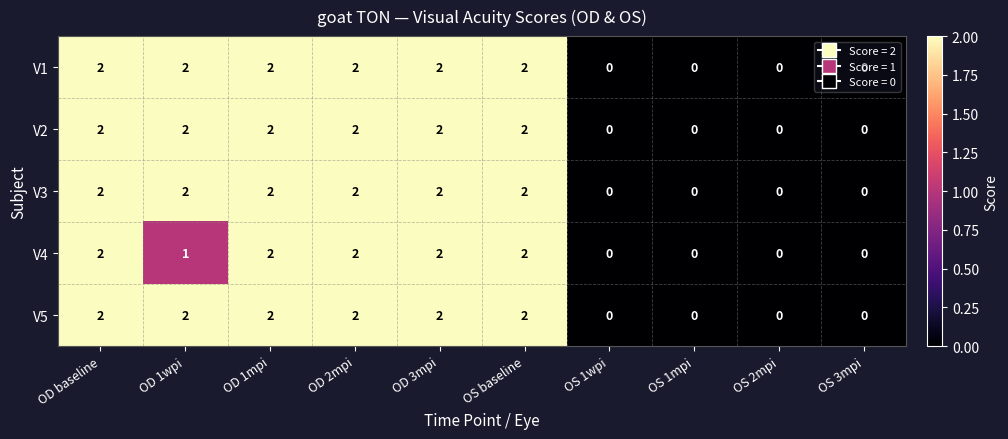

How many V4 values are between 0 and 2?

10